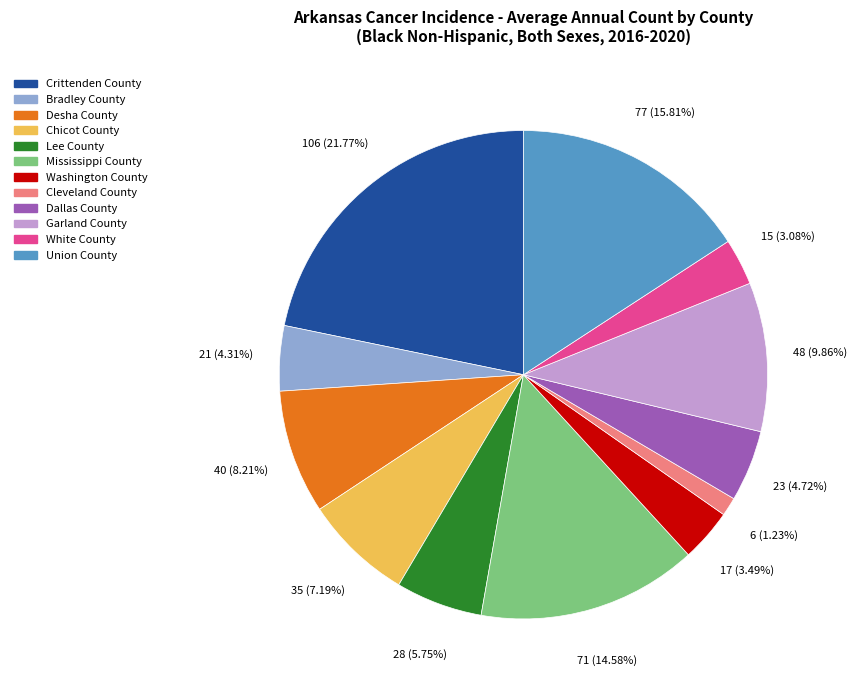

Does any single category account for the majority?

No